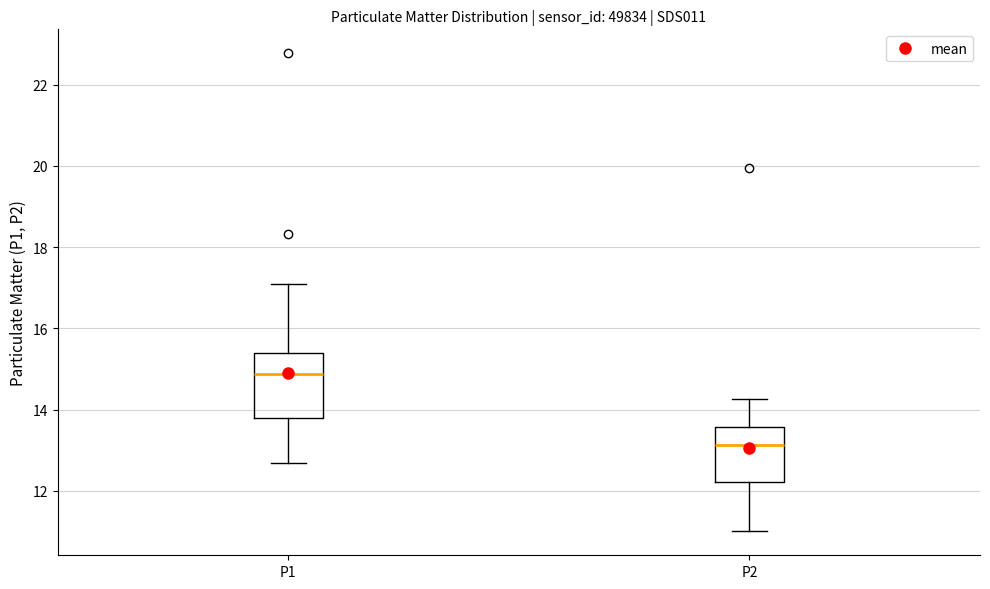

Which box's median line is the lowest?

P2